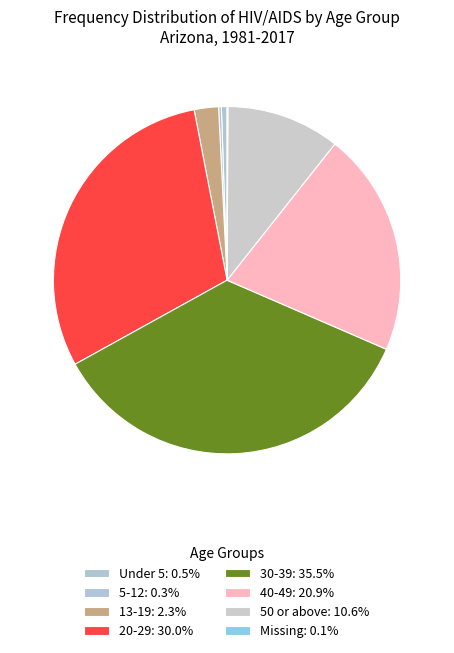

What percentage is the 40-49 slice, to the nearest percent?

21%